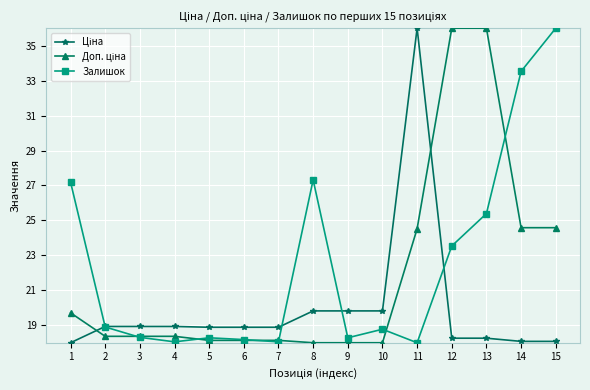

The Залишок series shows 18.3 at 3. True or false?

True